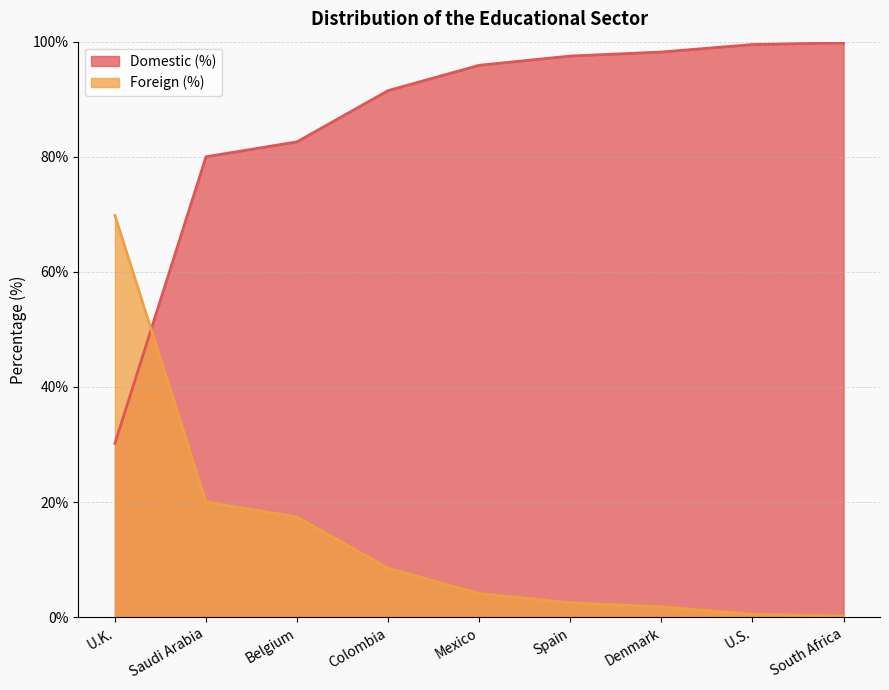

Is the value of Domestic (%) at South Africa greater than the value of Foreign (%) at U.S.?

Yes